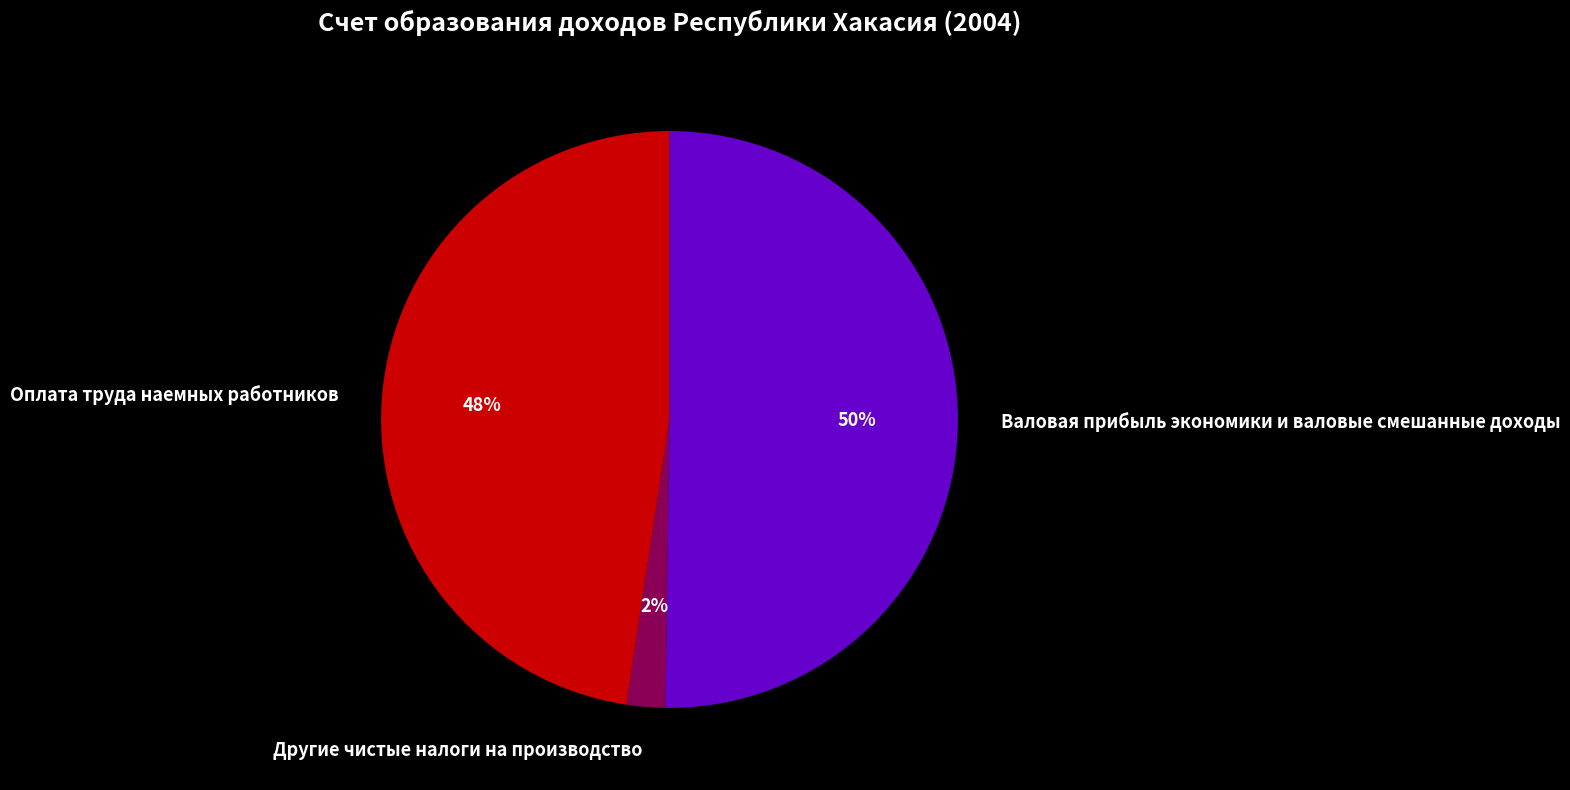

To the nearest percent, what is the average slice percentage?

33%